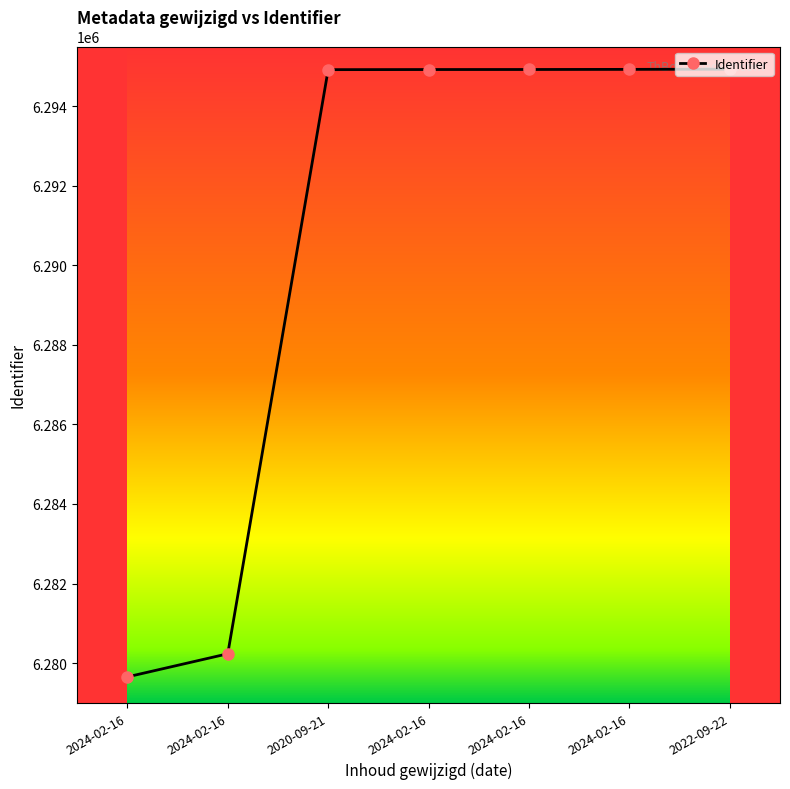

Is this an area chart (filled region under the line)?

No